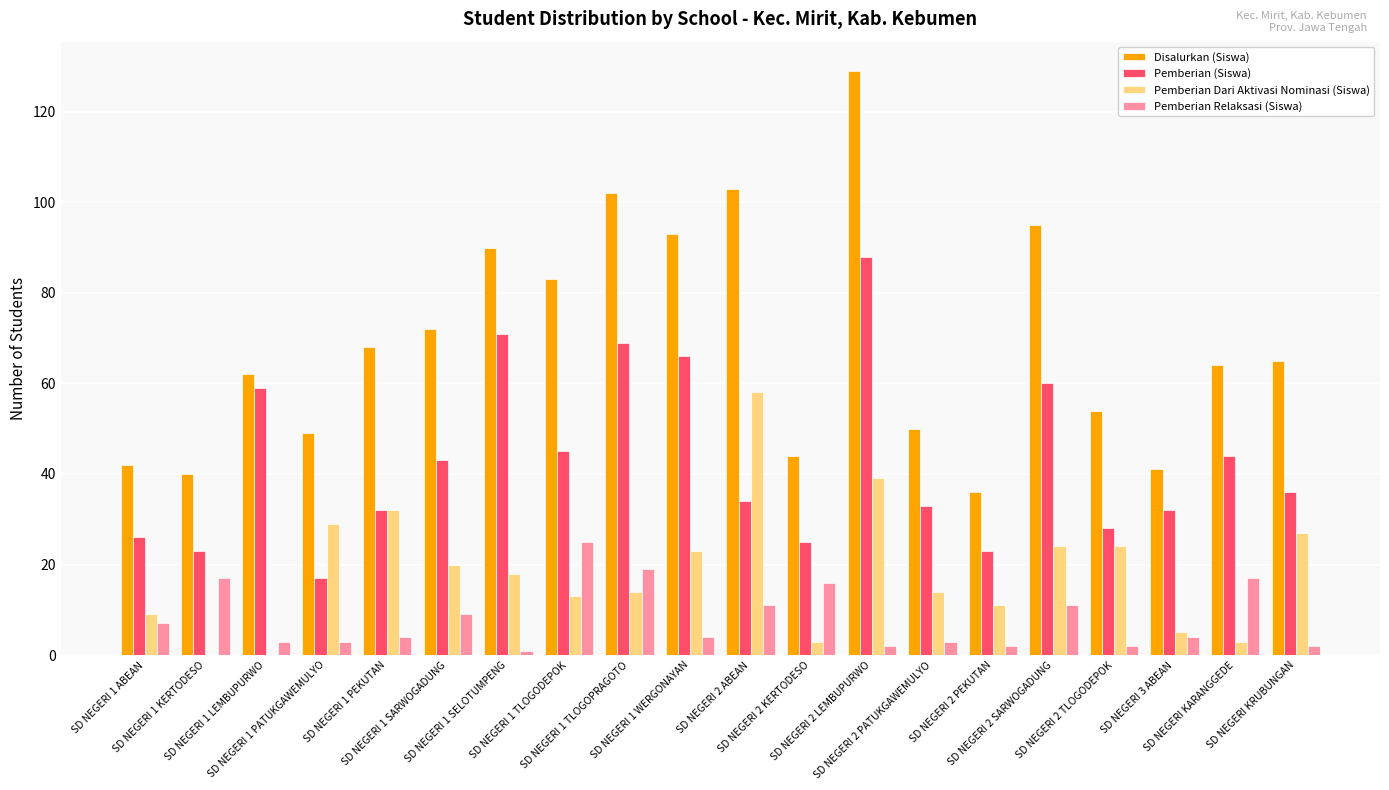

What is the sum of all Disalurkan (Siswa) values?

1382